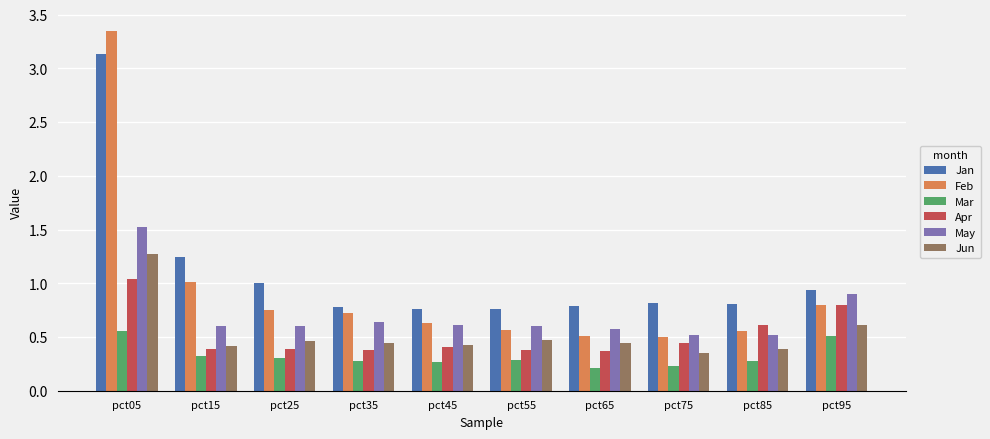

Which series has the largest range (max minus min)?

Feb